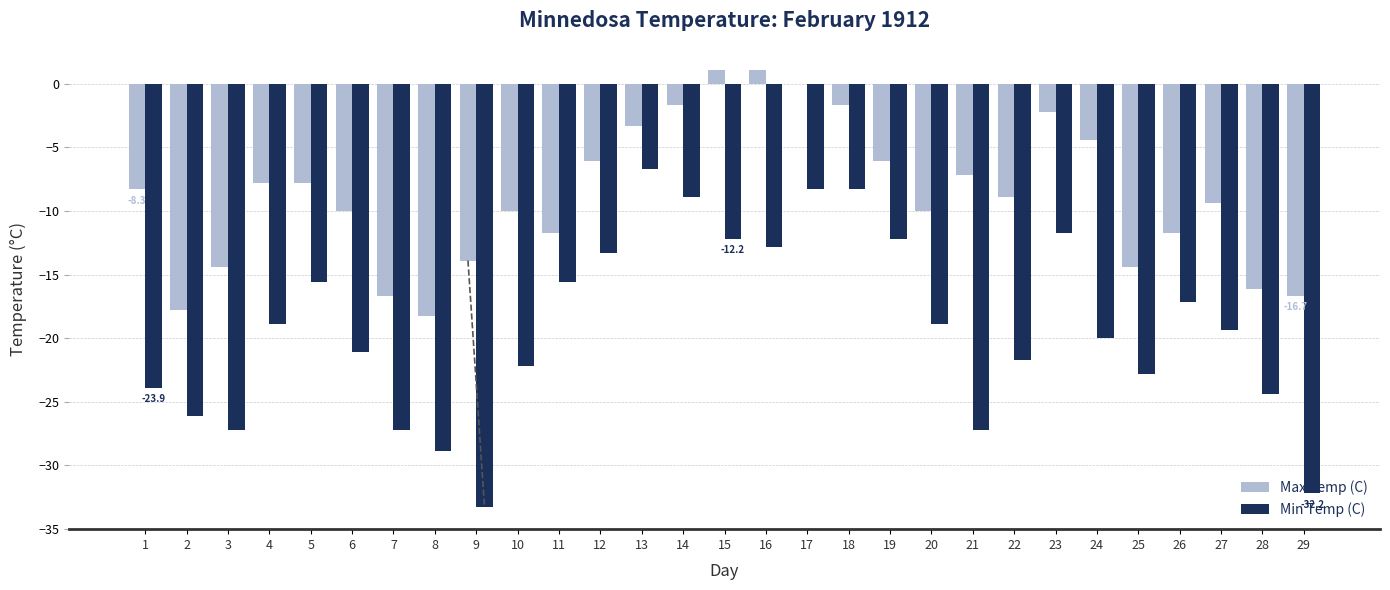

Which category has the highest value in the Min Temp (C) series?

13